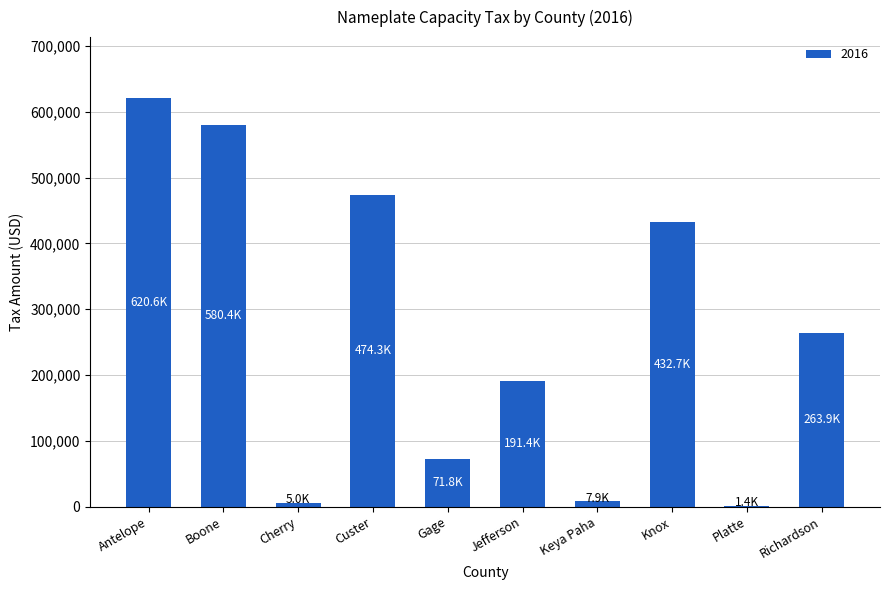

The chart shows a value of 263850.0 at Richardson. True or false?

True